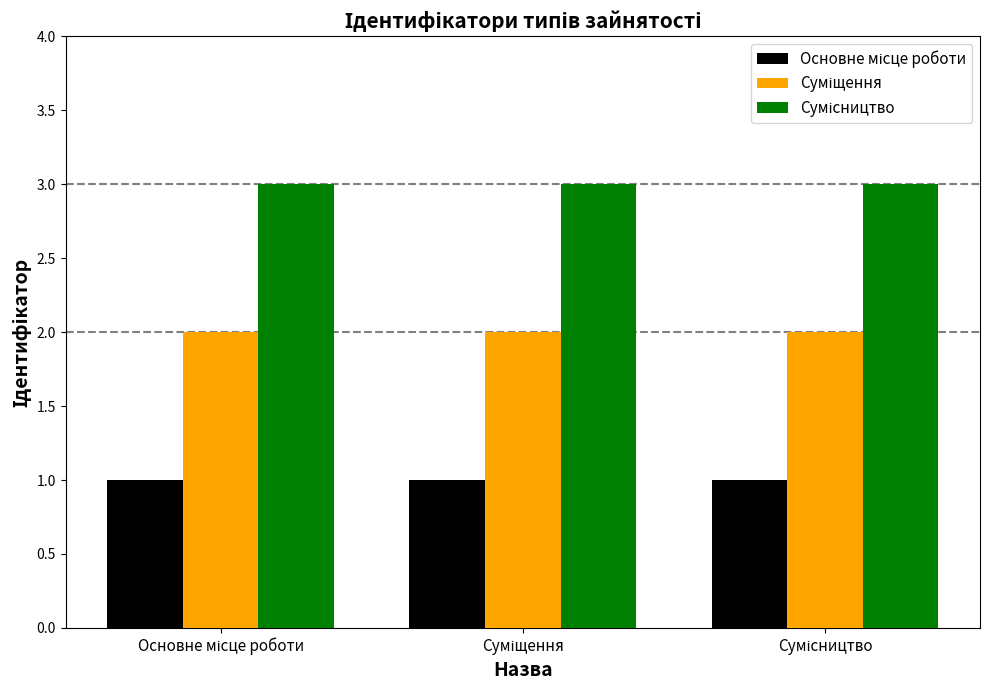

How many data points does each series have?

3